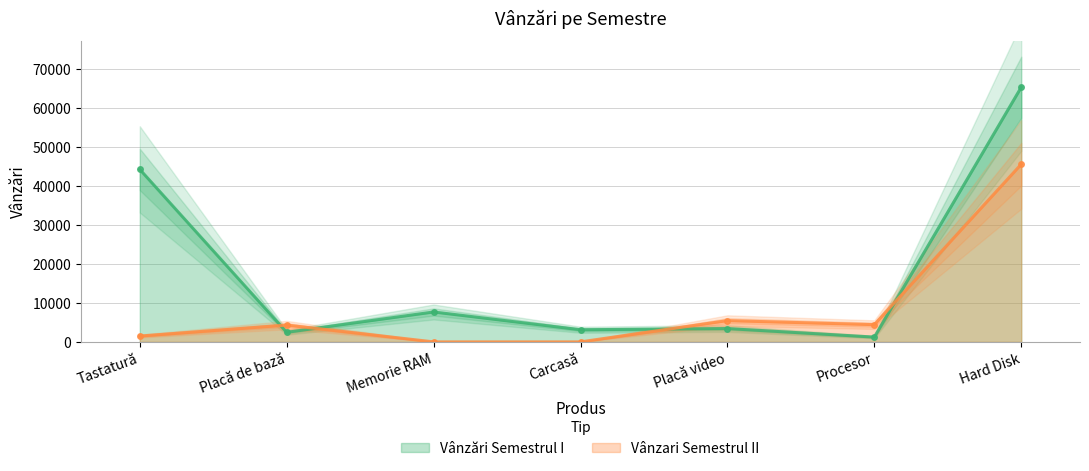

What is the value of the Vânzări Semestrul I point at the 3rd from the left?

7688